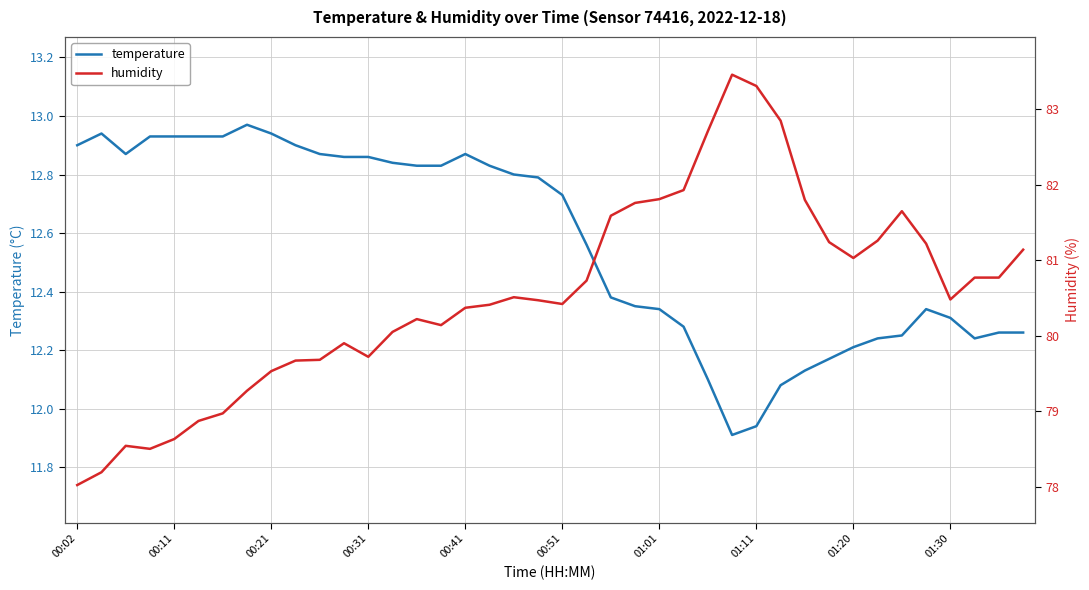

True or false: humidity and temperature cross at least once.

False